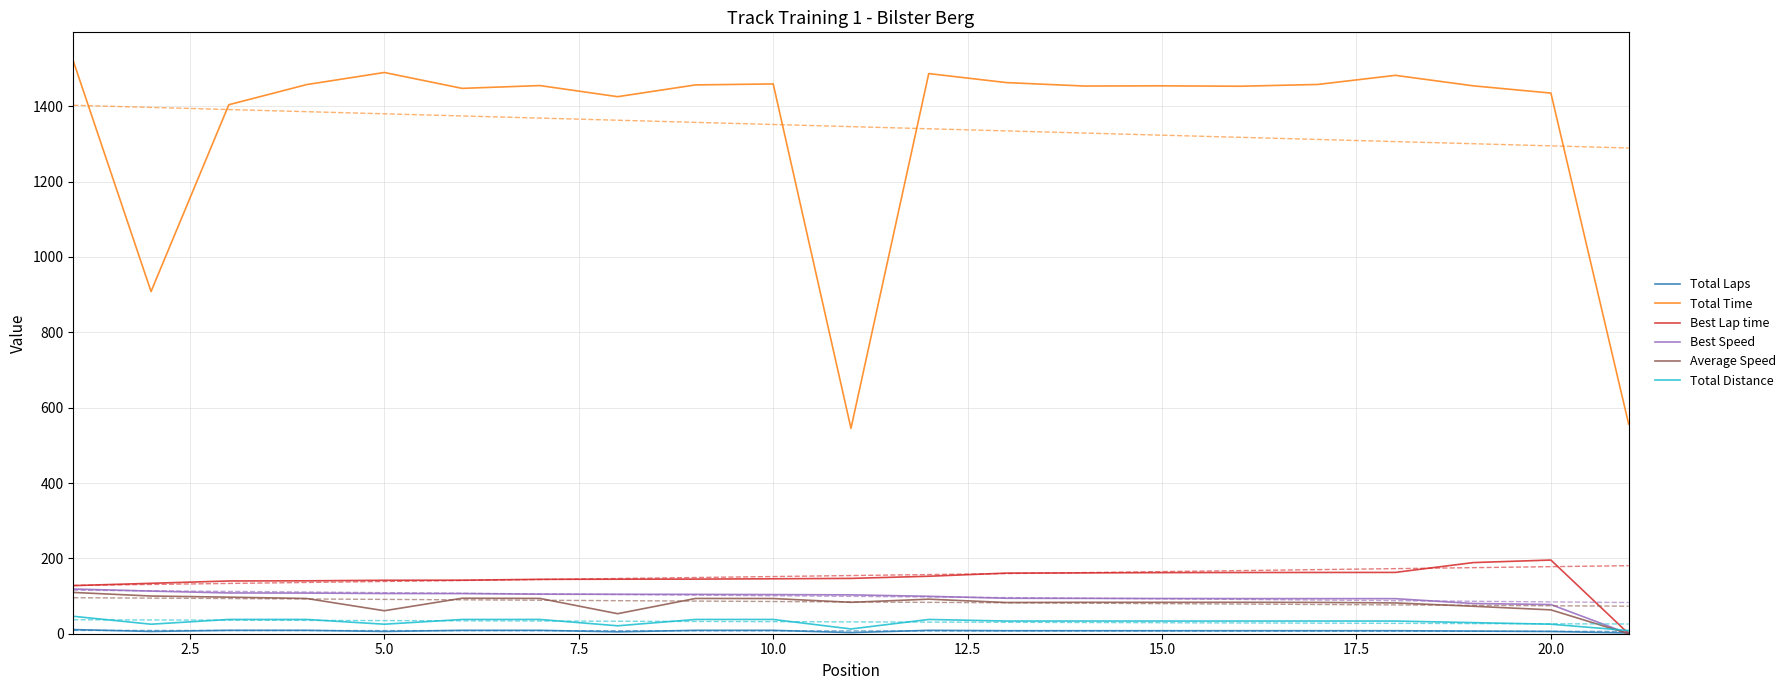

True or false: Best Speed and Total Time intersect in this chart.

False